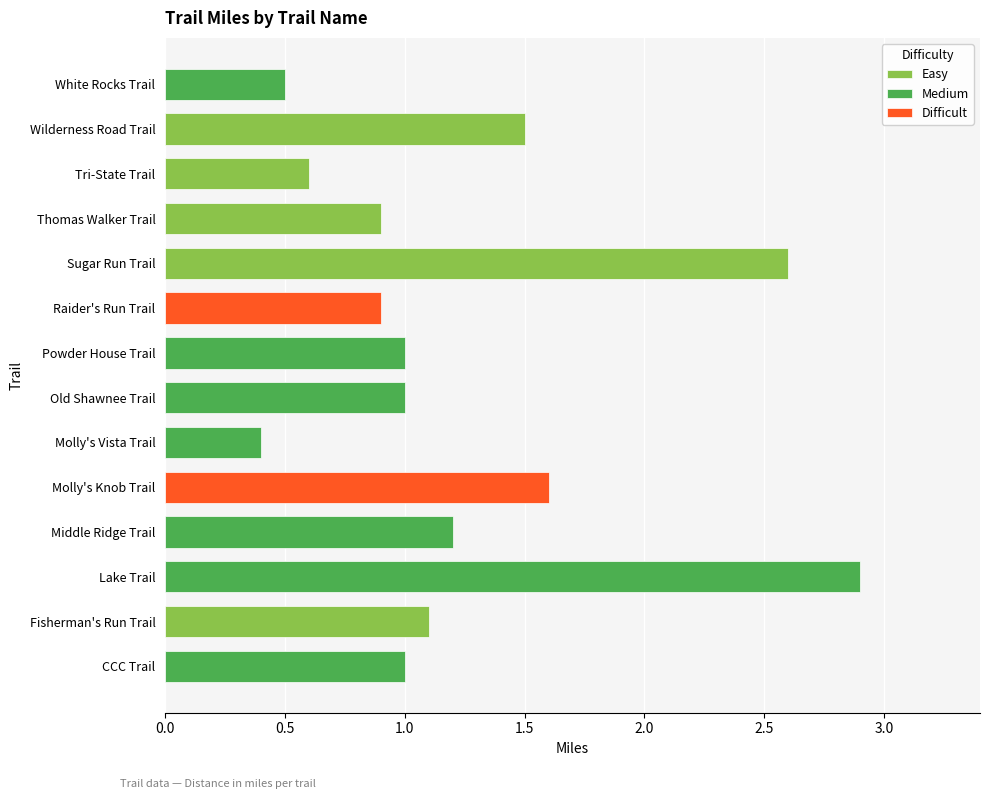

How many data points in Easy are less than 1?

2